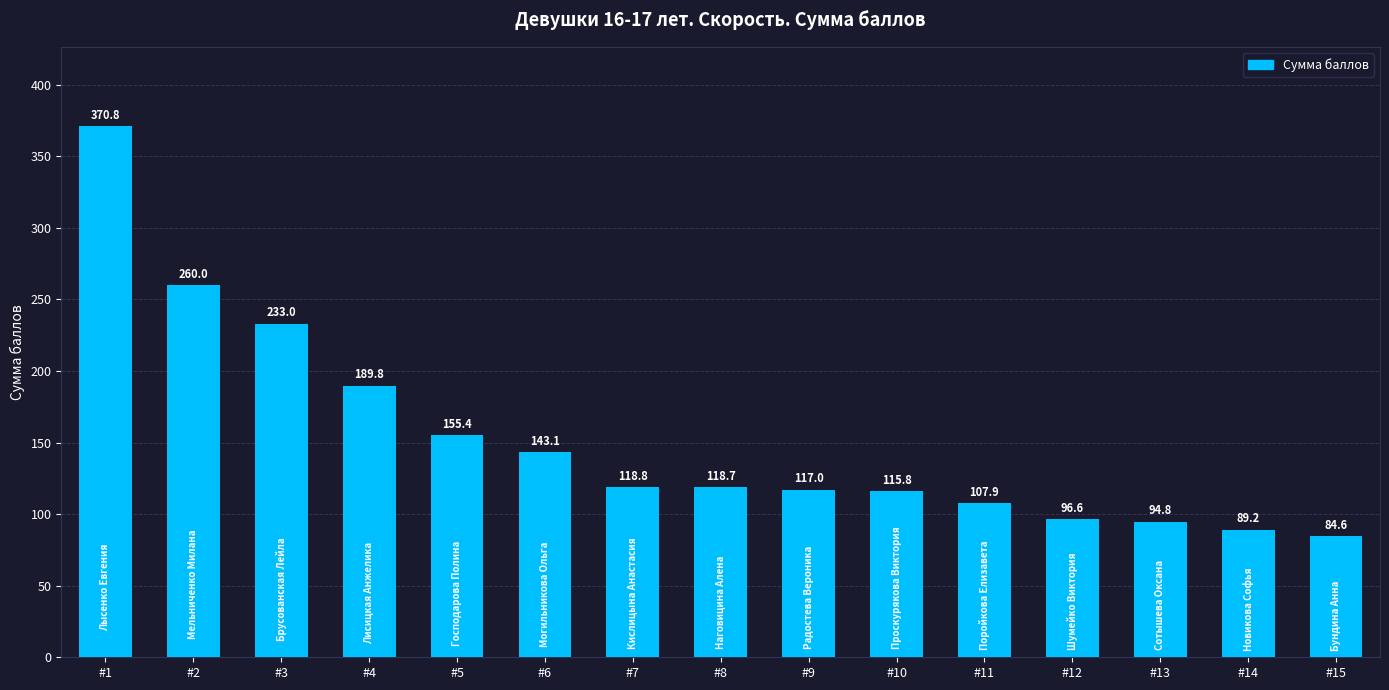

True or false: the data shows 84.6 at #15.

True